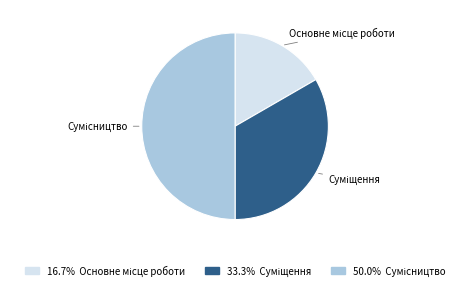

Is it true that Основне місце роботи is 2% of the pie?

False